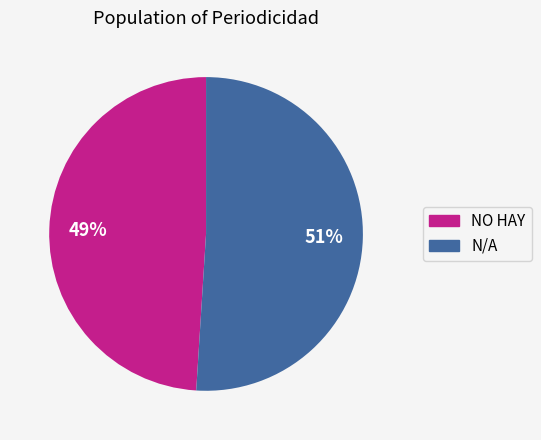

Do N/A and NO HAY together represent more than half of the pie?

Yes